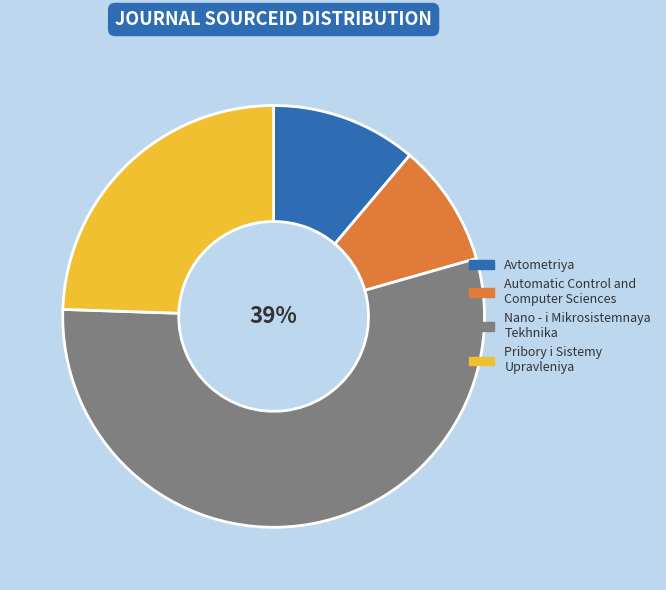

Which category accounts for the majority?

Nano - i Mikrosistemnaya
Tekhnika